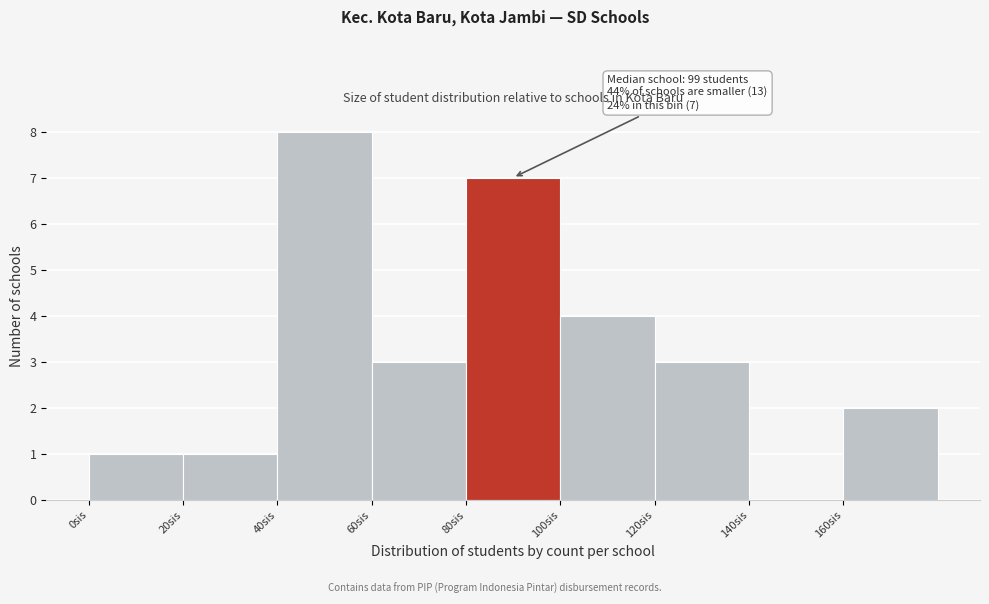

Over which range of the x-axis is the bar tallest?

40 to 60